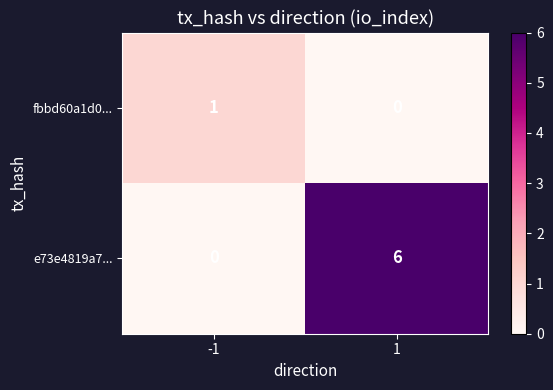

The e73e4819a7... series shows 2 at -1. True or false?

False